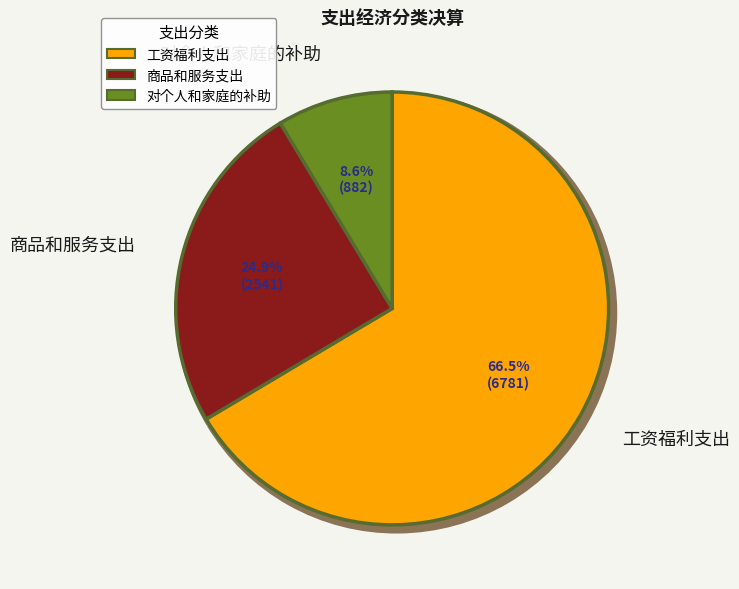

What percentage is the 工资福利支出 slice, to the nearest percent?

66%